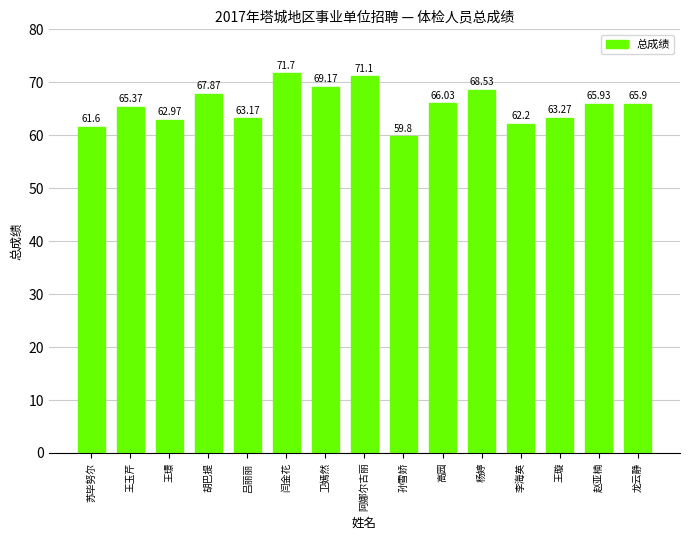

What is the minimum value shown in the chart?

59.8